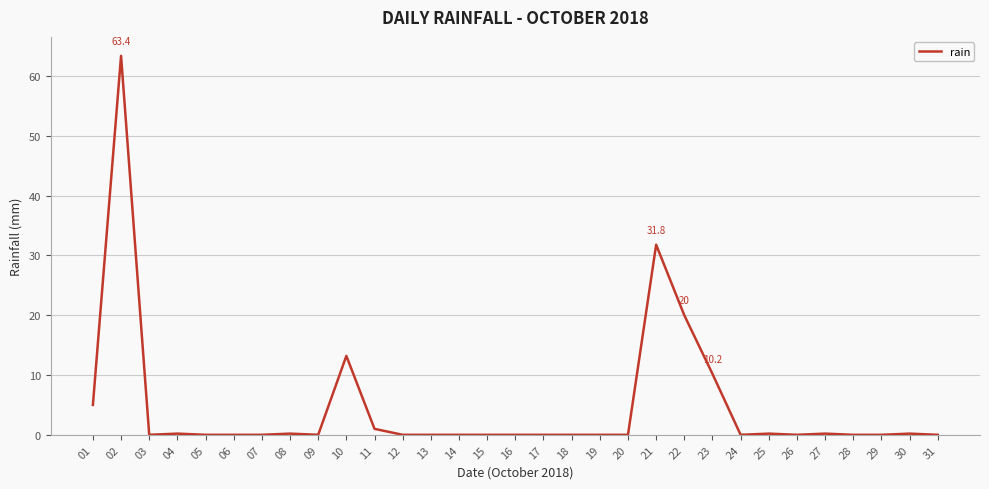

What is the average value?

4.7